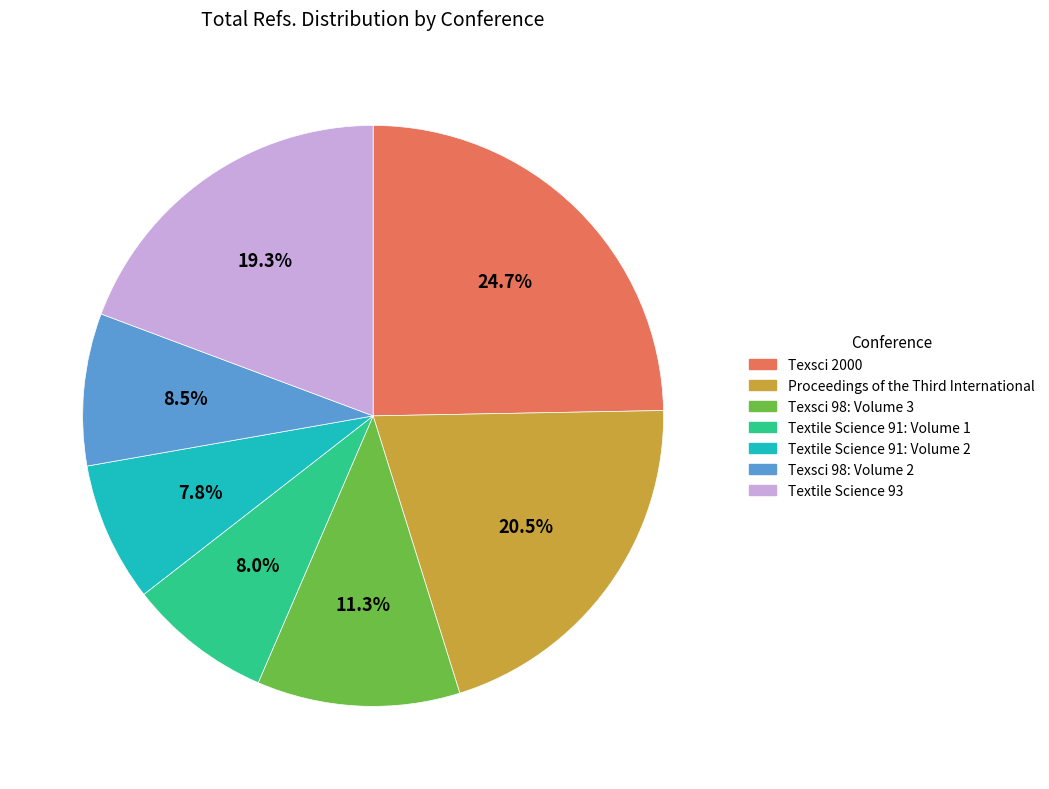

Is there any slice that represents more than half of the pie?

No